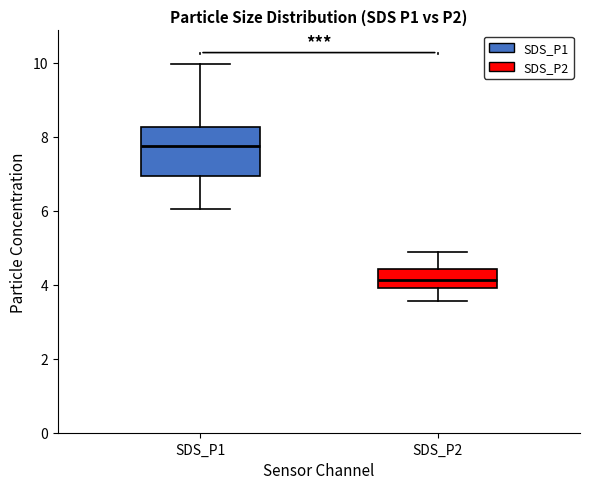

Which box has the highest median line?

SDS_P1